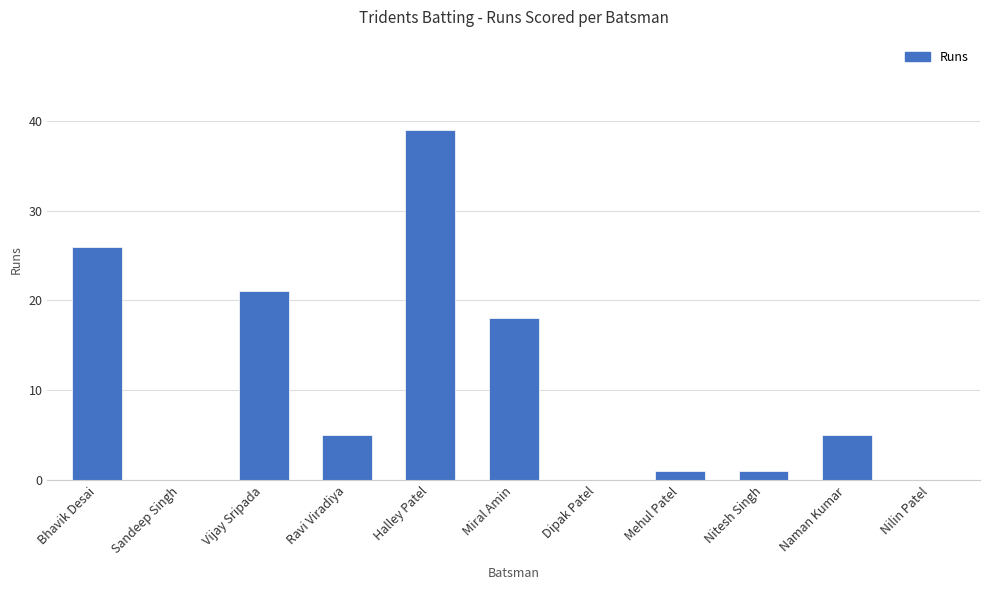

Is it true that the value at Ravi Viradiya is 3?

False